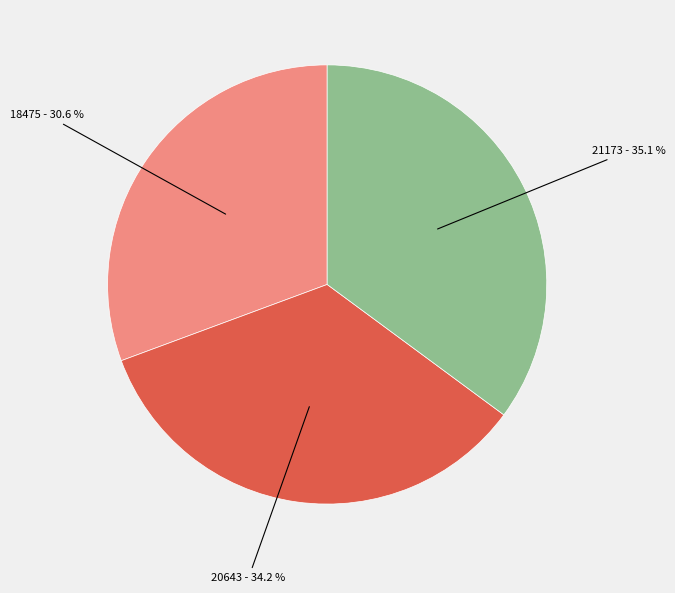

Count the number of slices in the pie.

3